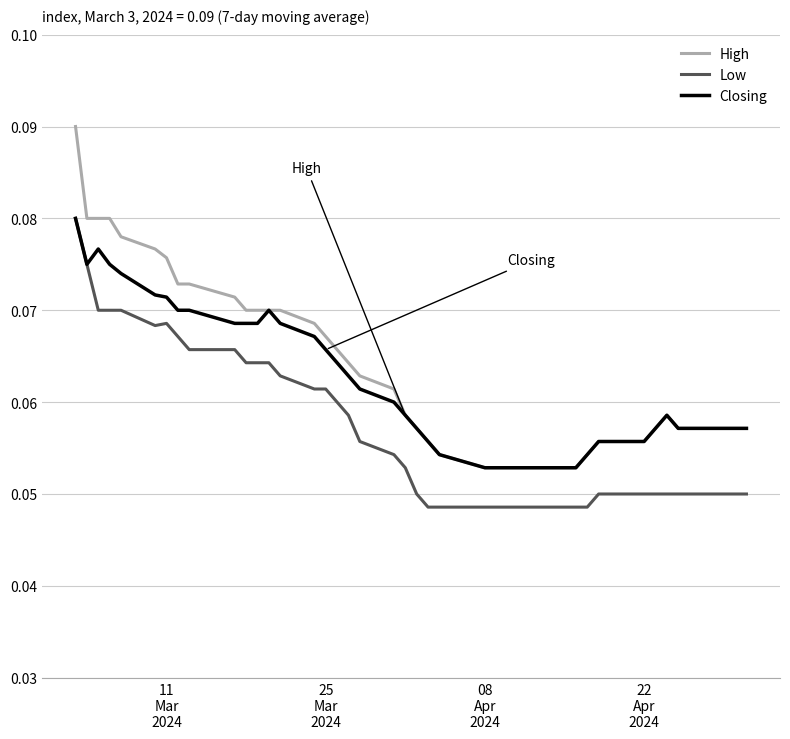

List the series in order of their overall mean, highest first.

High, Closing, Low